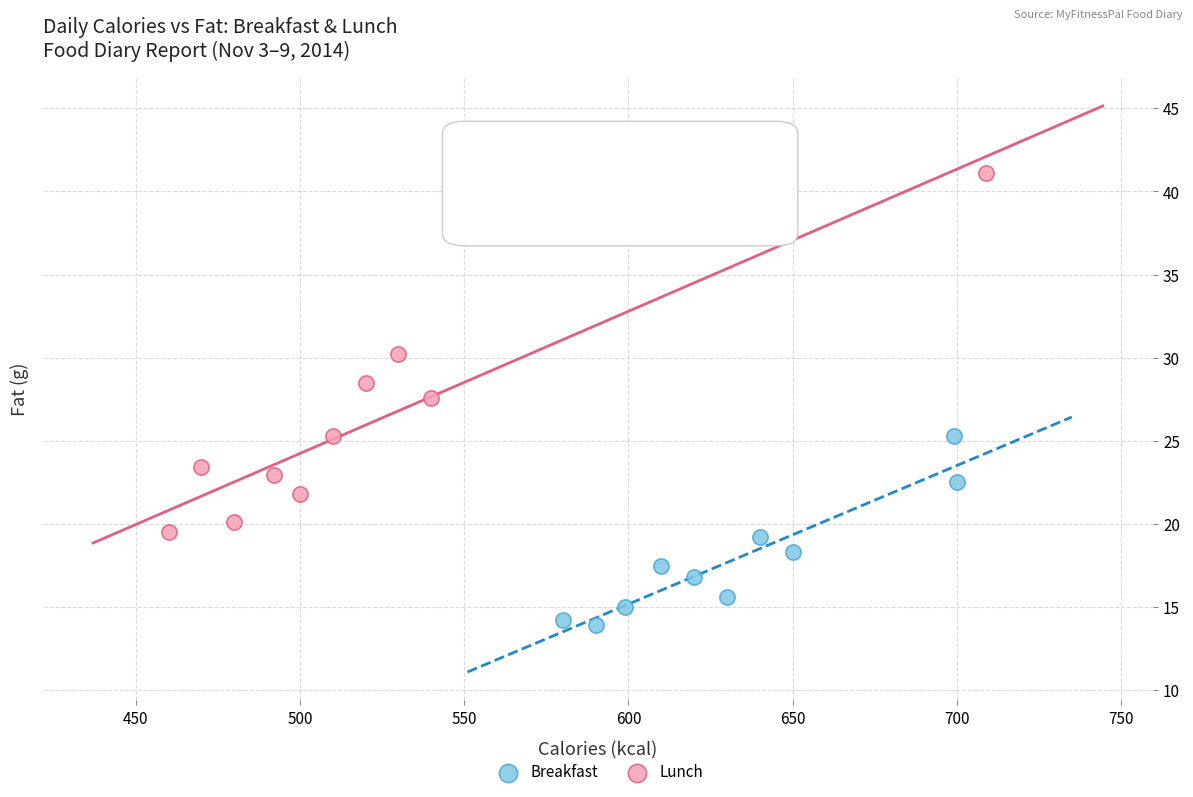

Which series contains the highest Y value?

Lunch